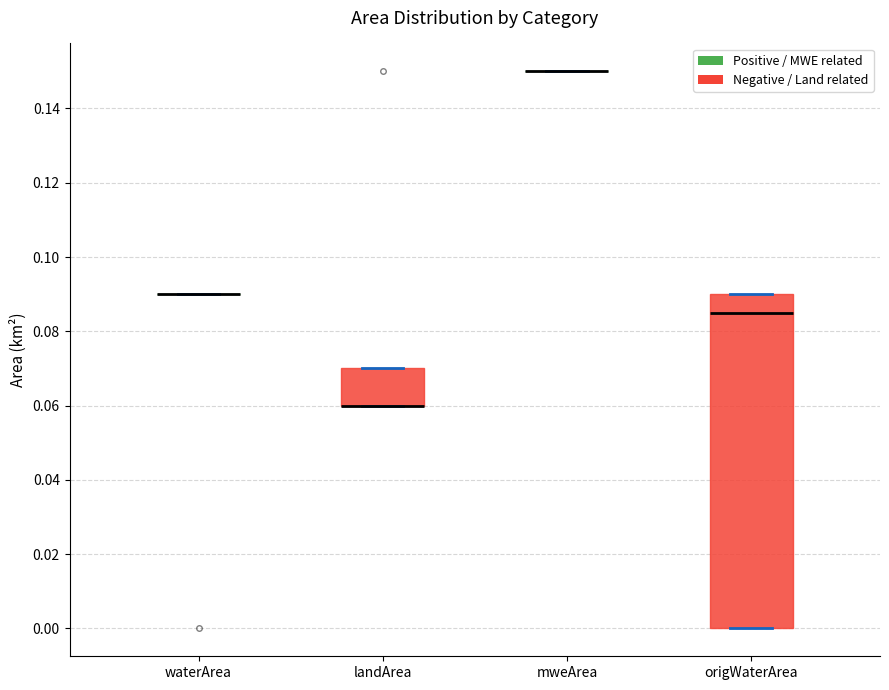

Reading left to right, read every box against the y-axis: the position of its median line, the range the box covers, and the ends of its whiskers. The values are not printed on the chart, so give them approximately, as read against the axis.

waterArea: box collapsed to a line at 0.090, whiskers 0.090 to 0.090
landArea: median 0.060 (drawn on the box's lower edge), box 0.060 to 0.070, whiskers 0.060 to 0.070
mweArea: box collapsed to a line at 0.150, whiskers 0.150 to 0.150
origWaterArea: median 0.086, box 0.000 to 0.090, whiskers 0.000 to 0.090